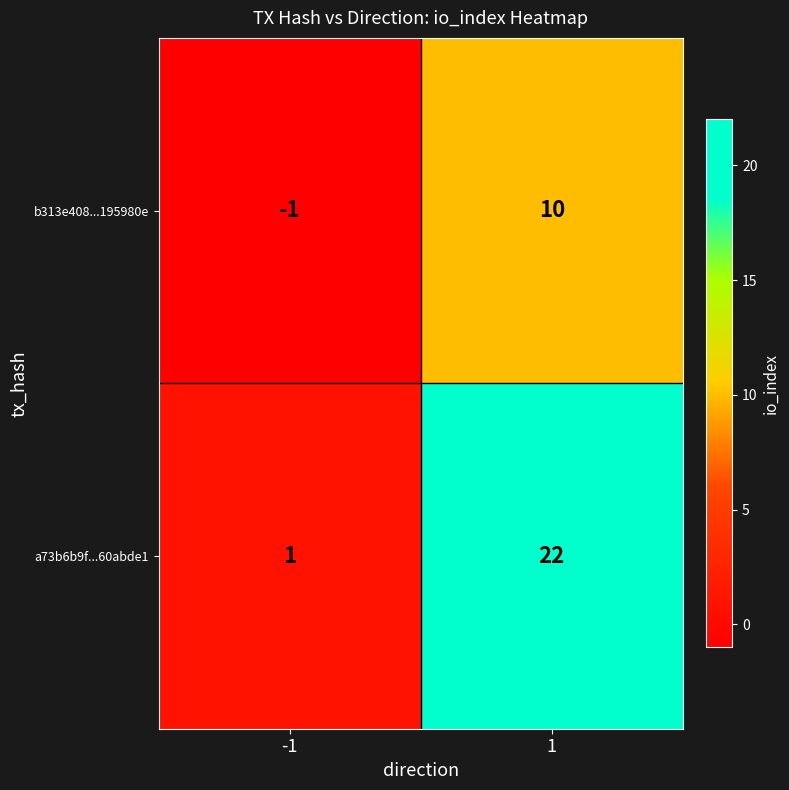

List the series in order of their peak value, lowest first.

b313e408...195980e, a73b6b9f...60abde1